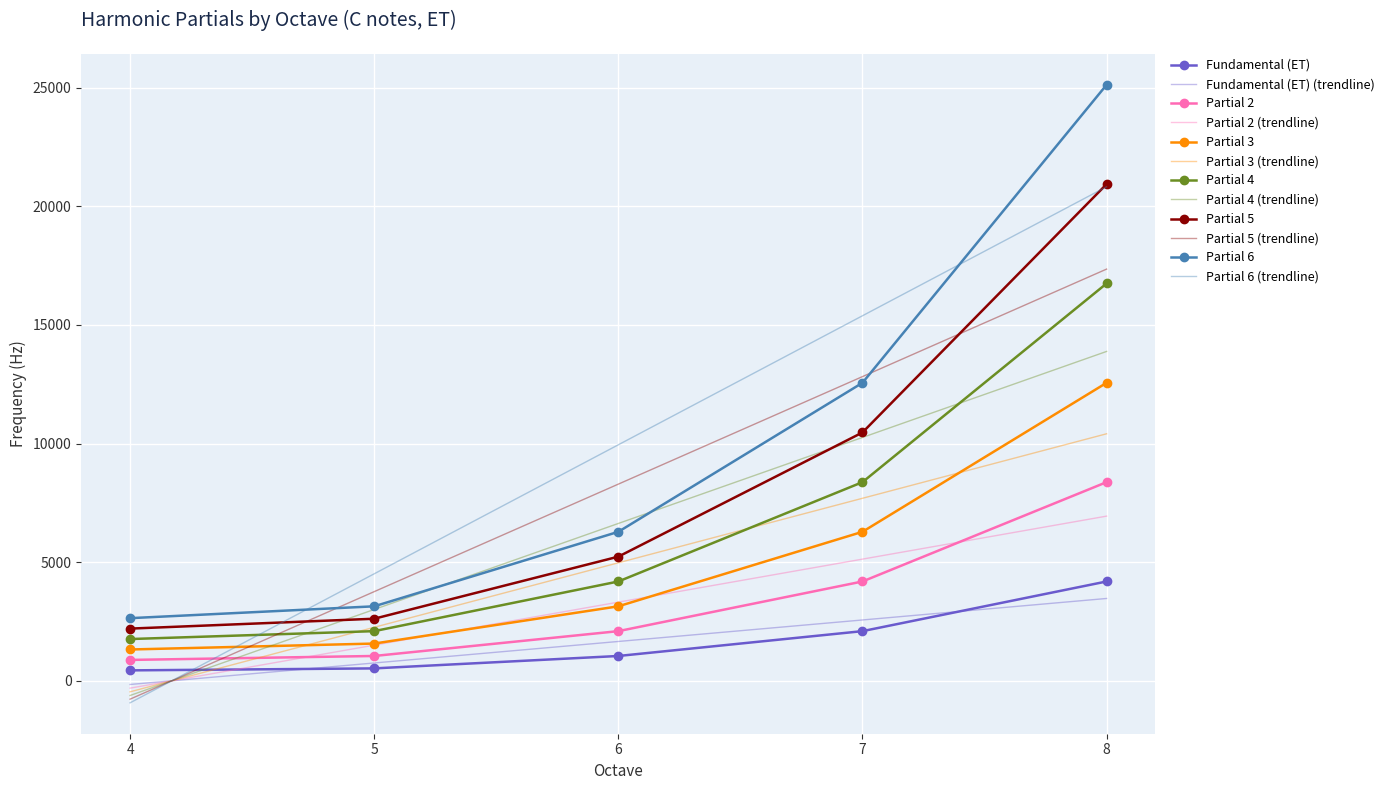

Where is Partial 4 nearest to the value 9252?

7